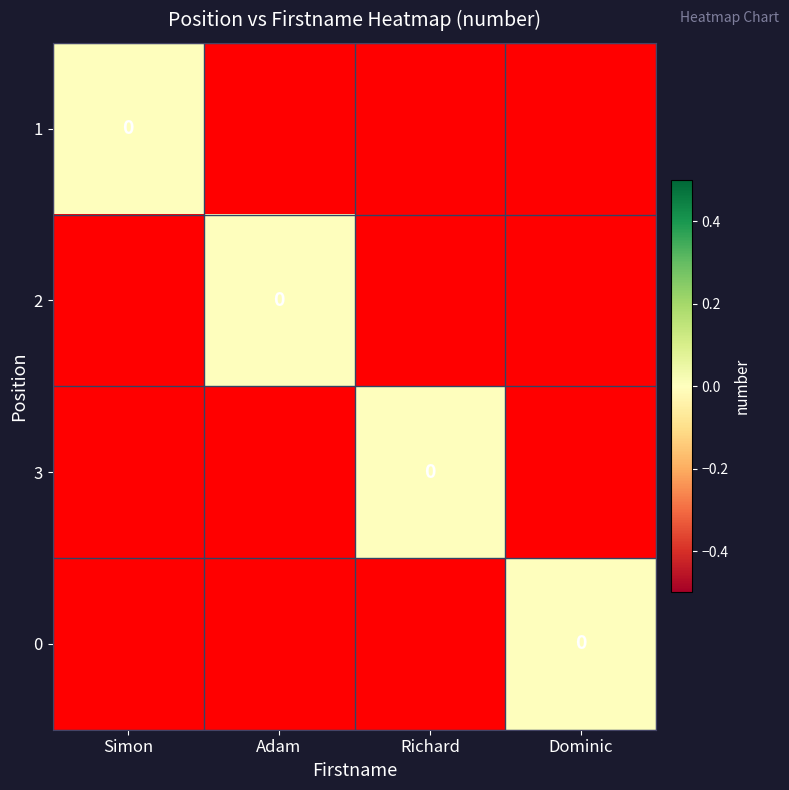

Is the value of 0 at Richard greater than the value of 2 at Richard?

No